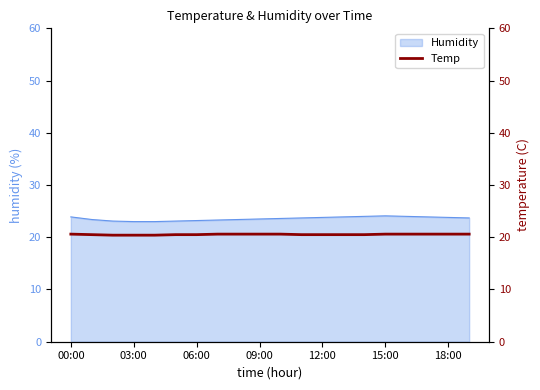

What is the smallest value displayed?

20.4